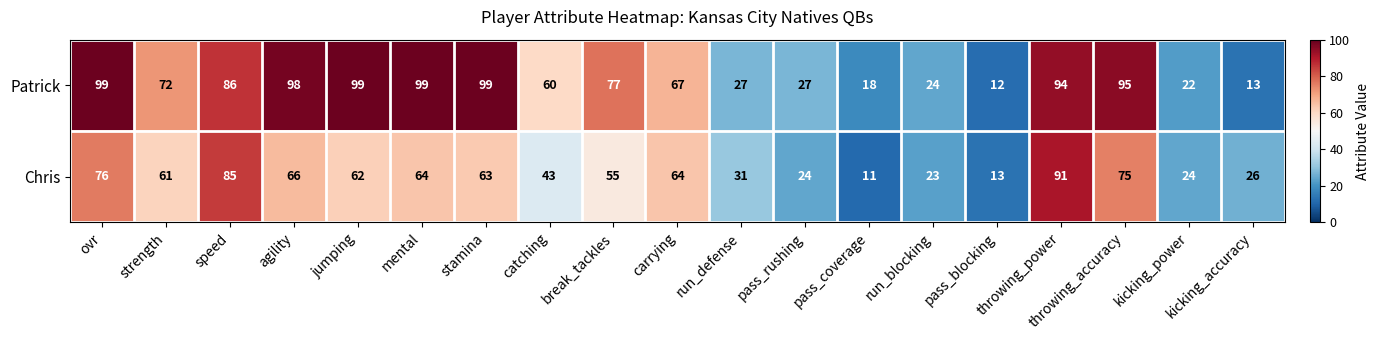

The value of Patrick at kicking_accuracy is 4. True or false?

False